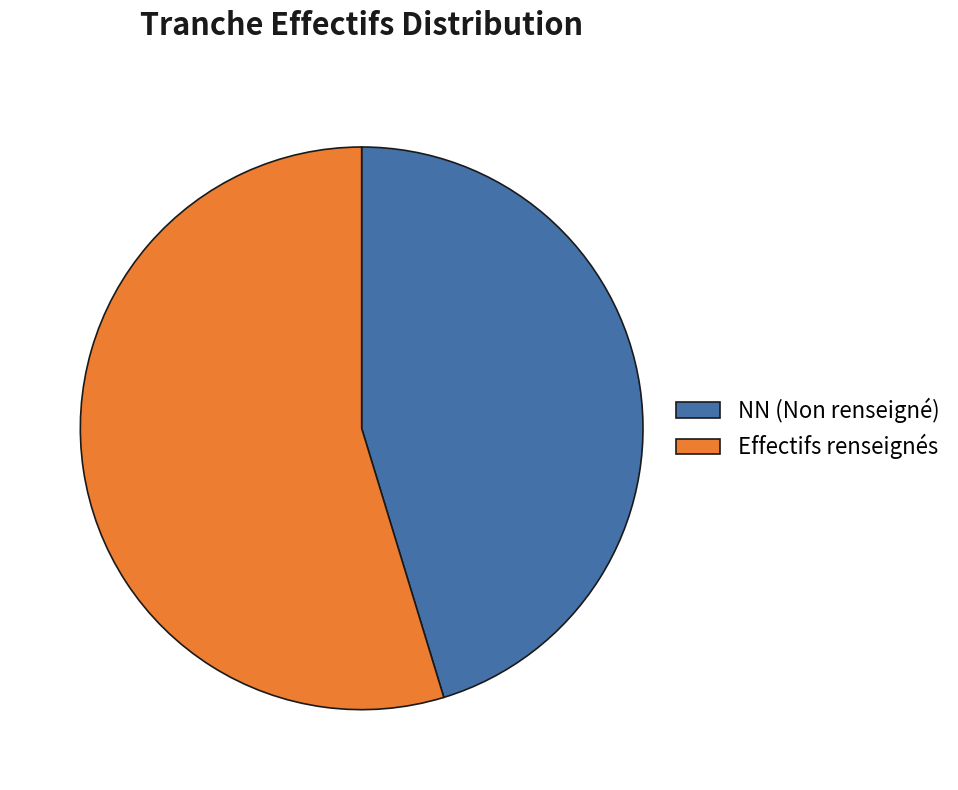

Combined, do NN (Non renseigné) and Effectifs renseignés account for over 50%?

Yes